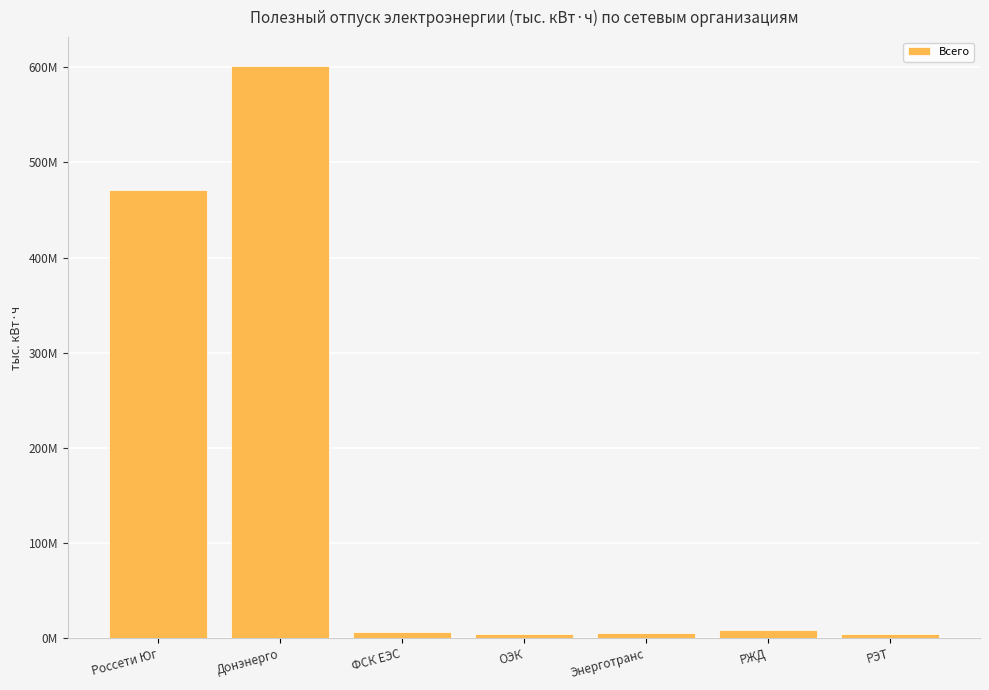

Rank the categories by value from highest to lowest.

Донэнерго, Россети Юг, РЖД, ФСК ЕЭС, Энерготранс, ОЭК, РЭТ